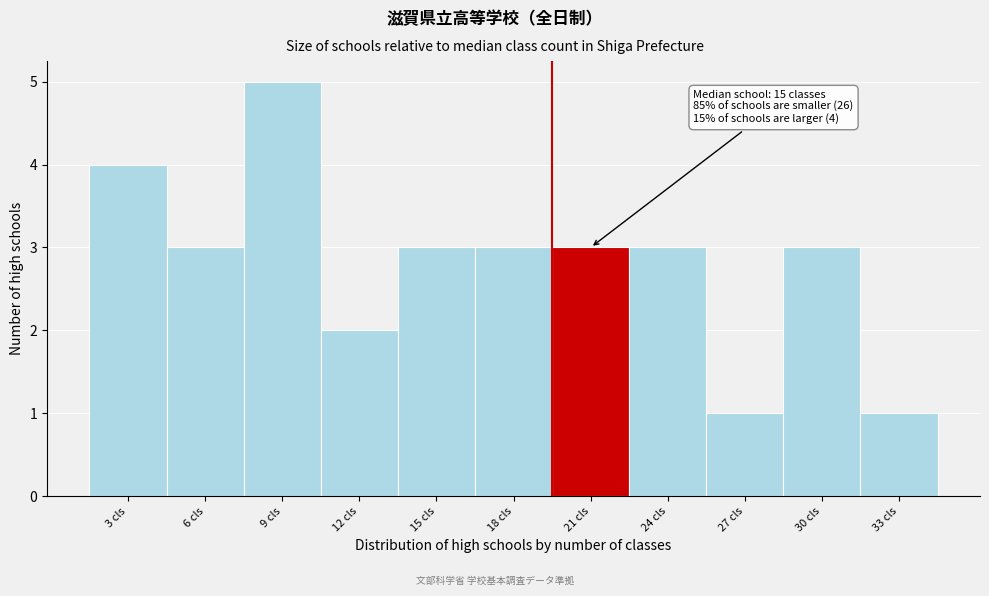

Reading left to right, extract all data points from this chart.

4	3	5	2	3	3	3	3	1	3	1